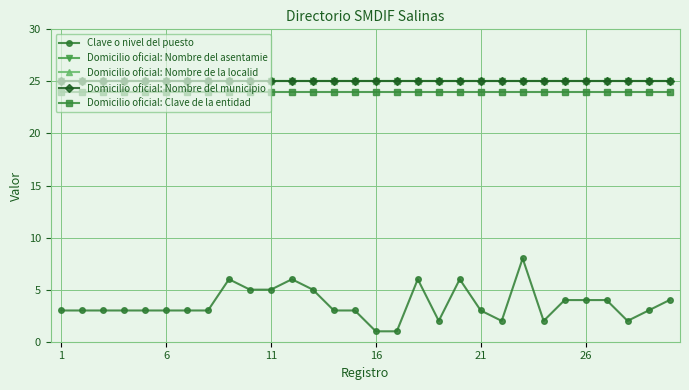

Is this an area chart (filled region under the line)?

No